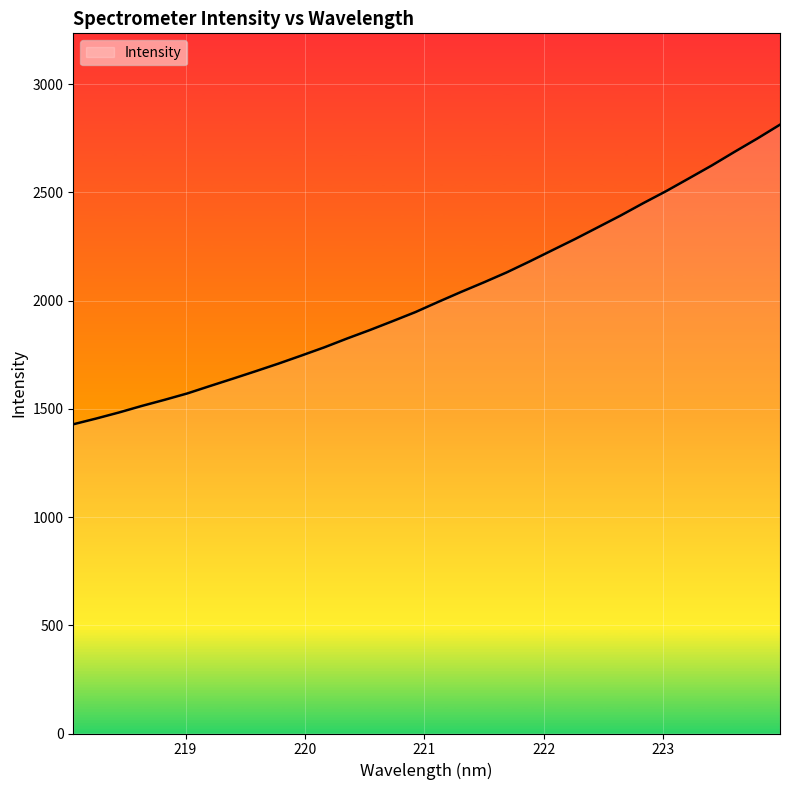

What is the difference between the maximum and minimum values?

1384.4